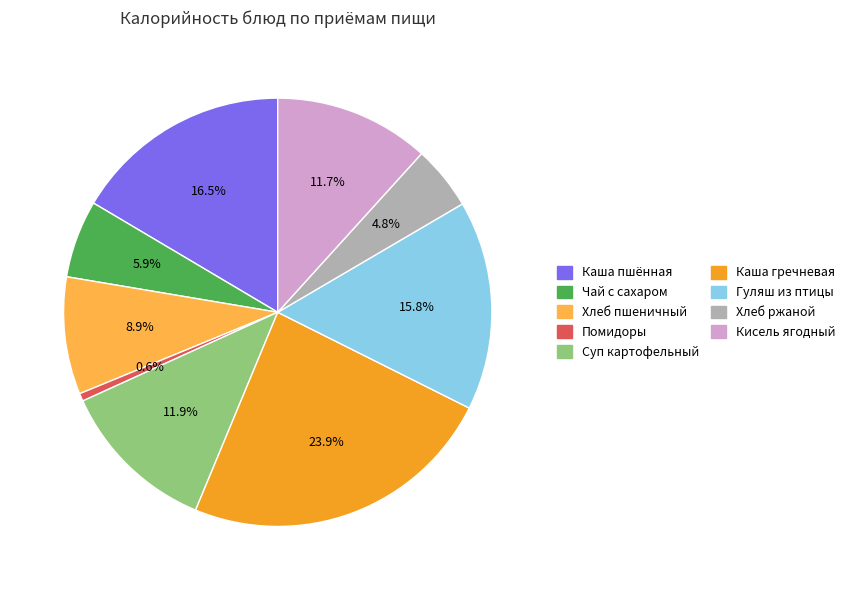

Approximately how many times larger is the value at Хлеб пшеничный compared to Чай с сахаром?

1.5